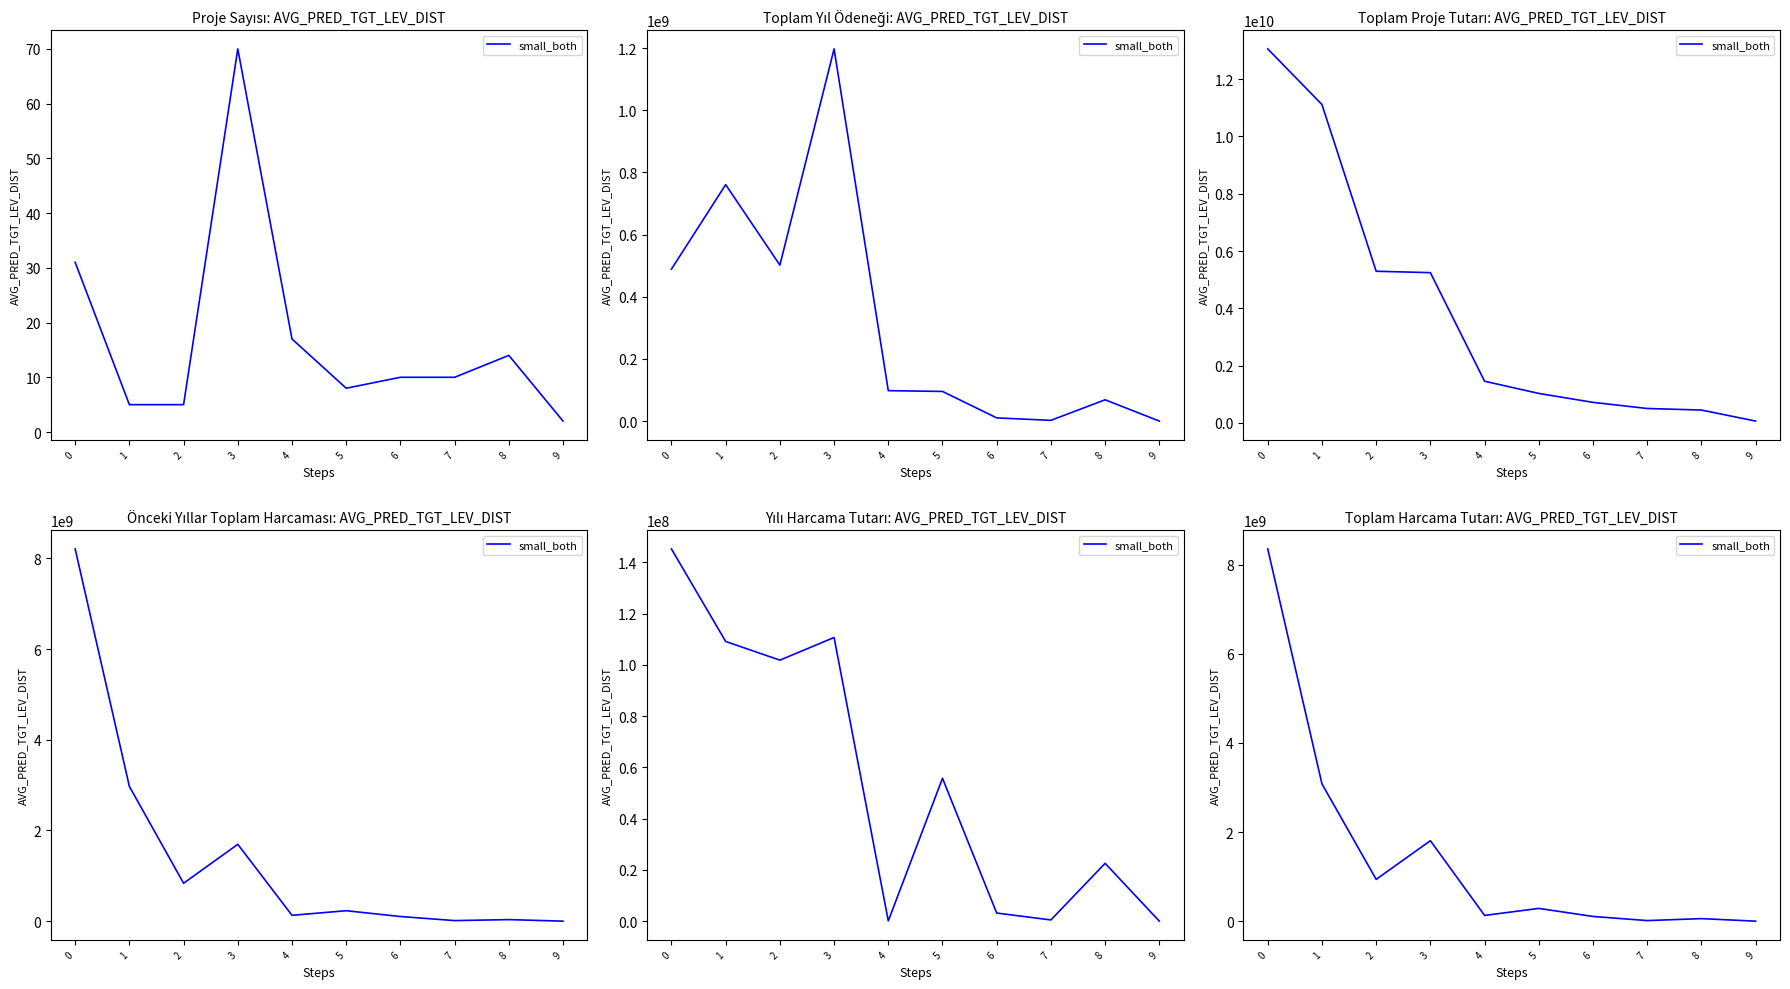

The chart shows a value of 128911480.9 at 4. True or false?

True